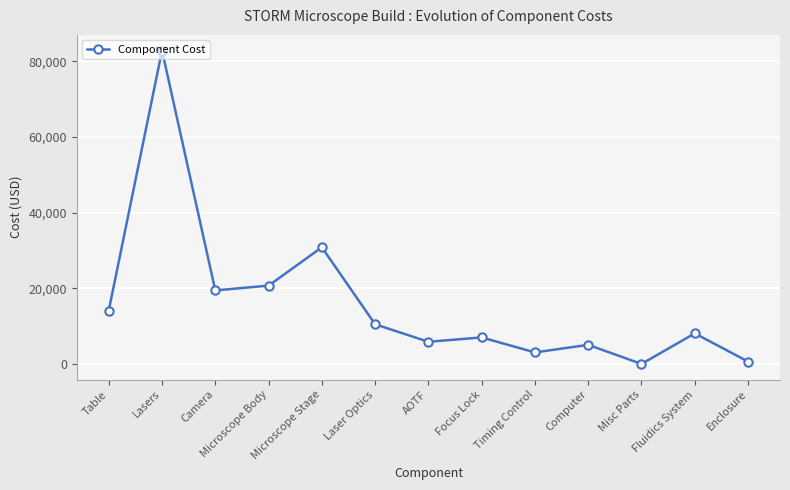

What is the difference between the maximum and minimum values?

82732.0